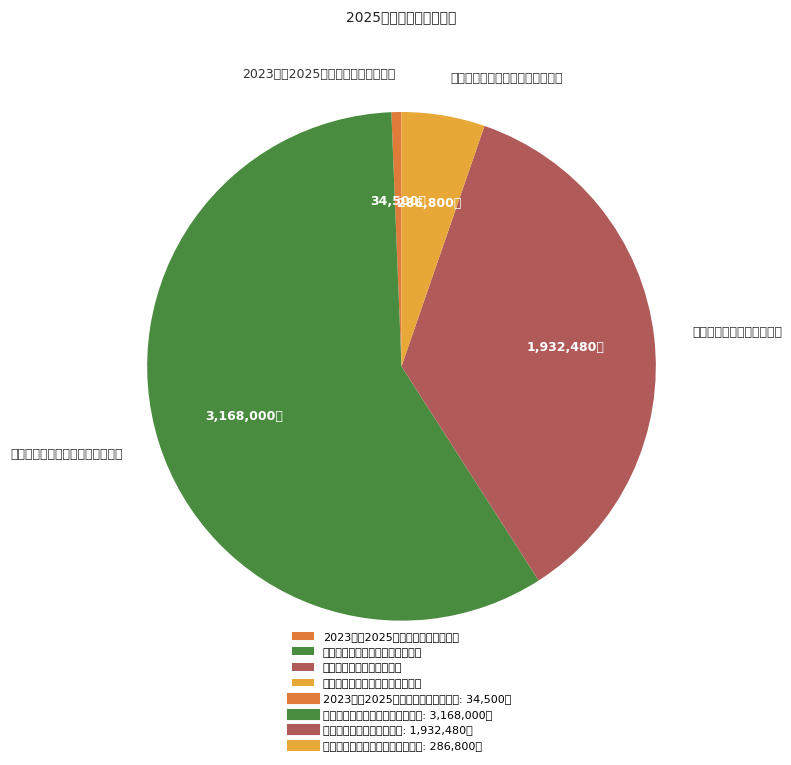

Between 企业退休人员其他支出资金 and 企业退休人员独生子女费补助资金, which is larger?

企业退休人员独生子女费补助资金